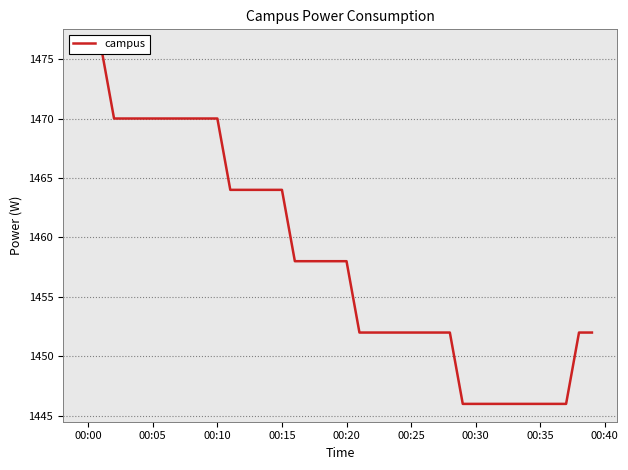

How many data points are less than 1458?

19